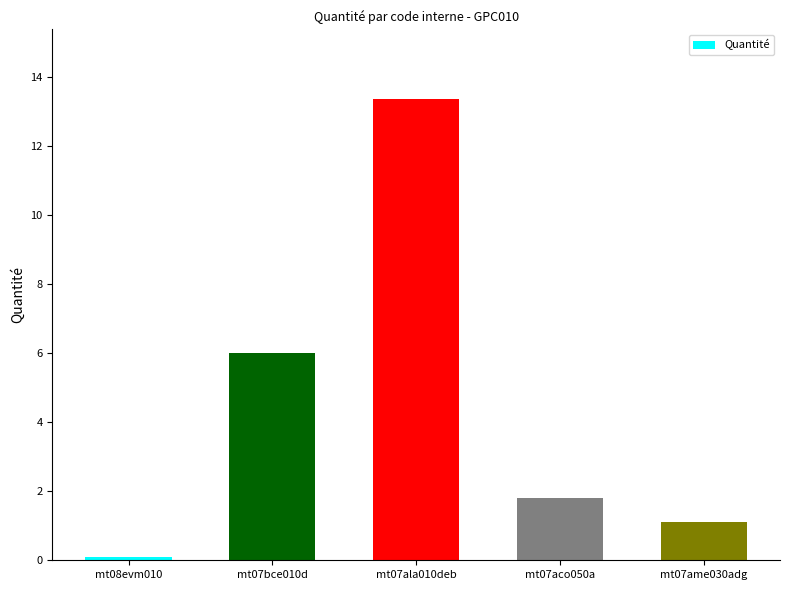

How many data points does each series have?

5